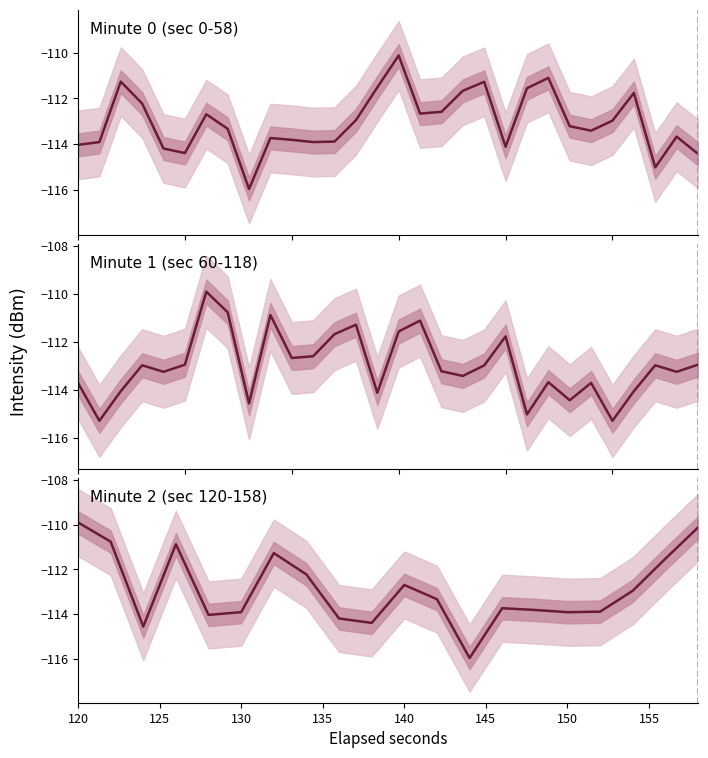

What is the average value?

-112.9